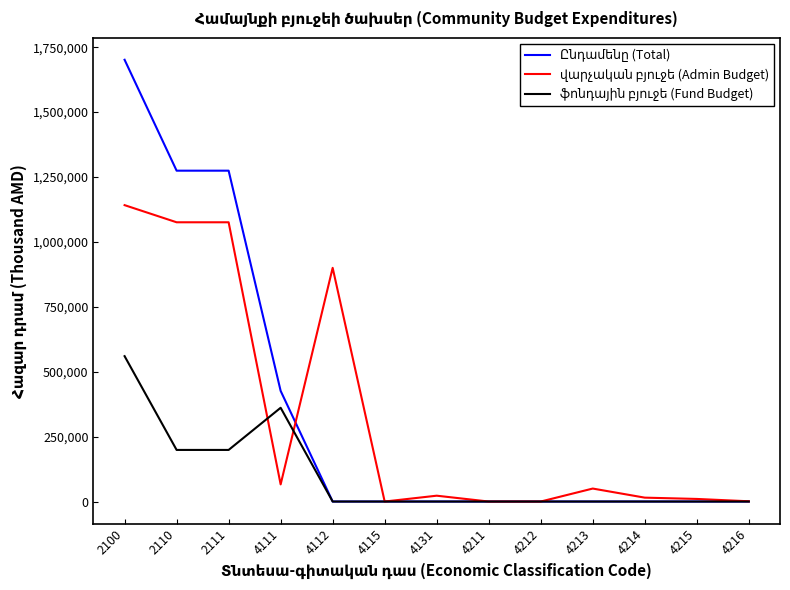

Is this an area chart (filled region under the line)?

No